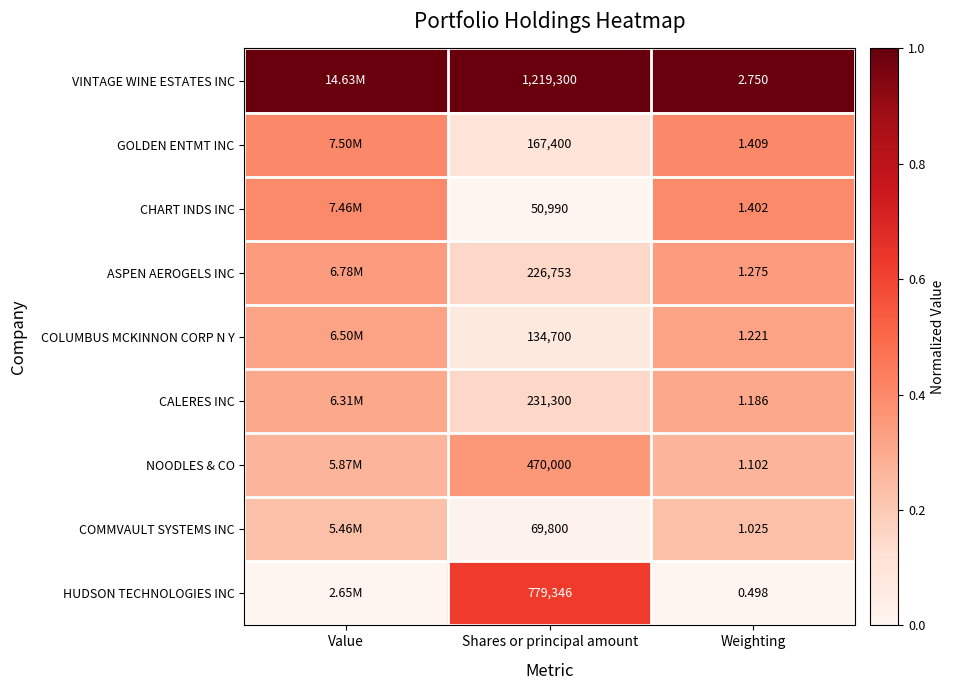

Is the value of GOLDEN ENTMT INC at Shares or principal amount greater than the value of COMMVAULT SYSTEMS INC at Weighting?

Yes